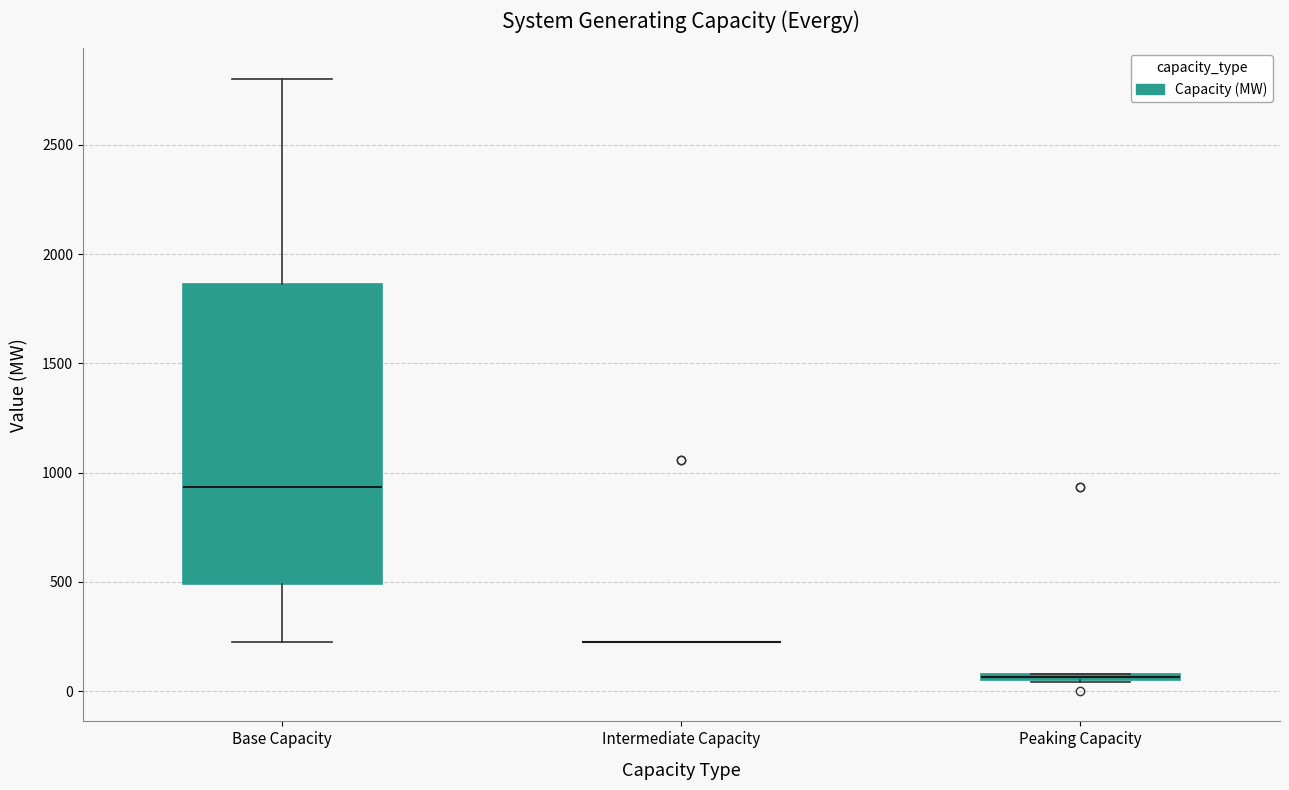

Where is the upper edge of the box for Base Capacity on the y-axis? The values are not printed on the chart, so give them approximately, as read against the axis.

1850